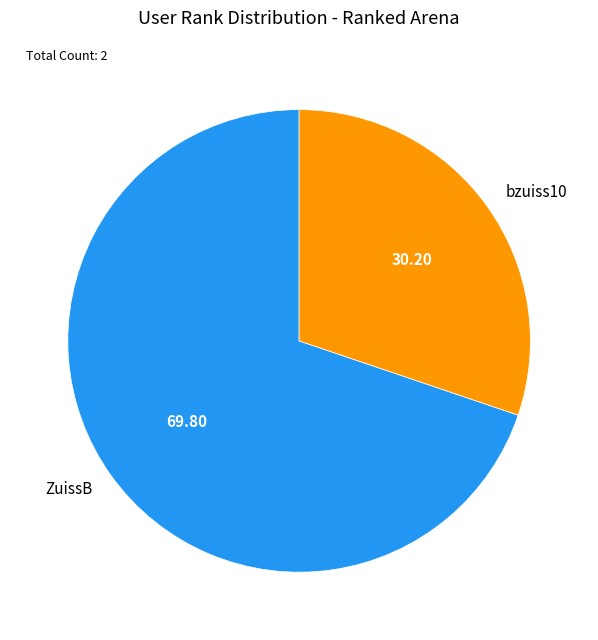

Does ZuissB account for over 50% of the chart?

Yes